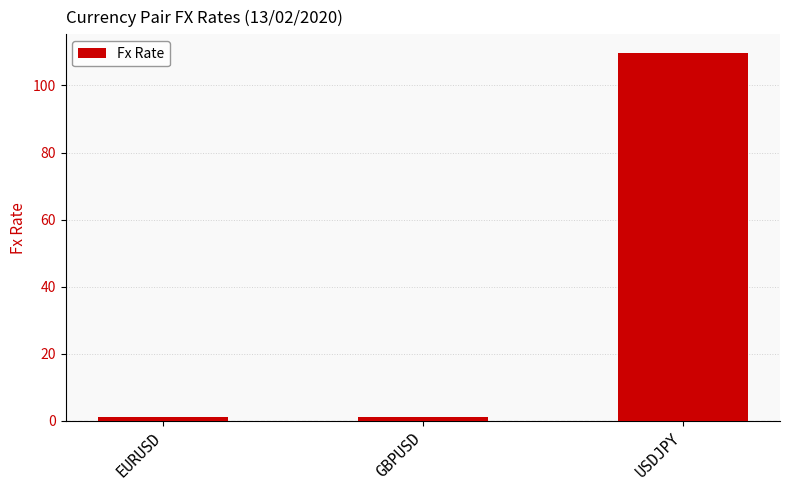

How many bars are there in total?

3